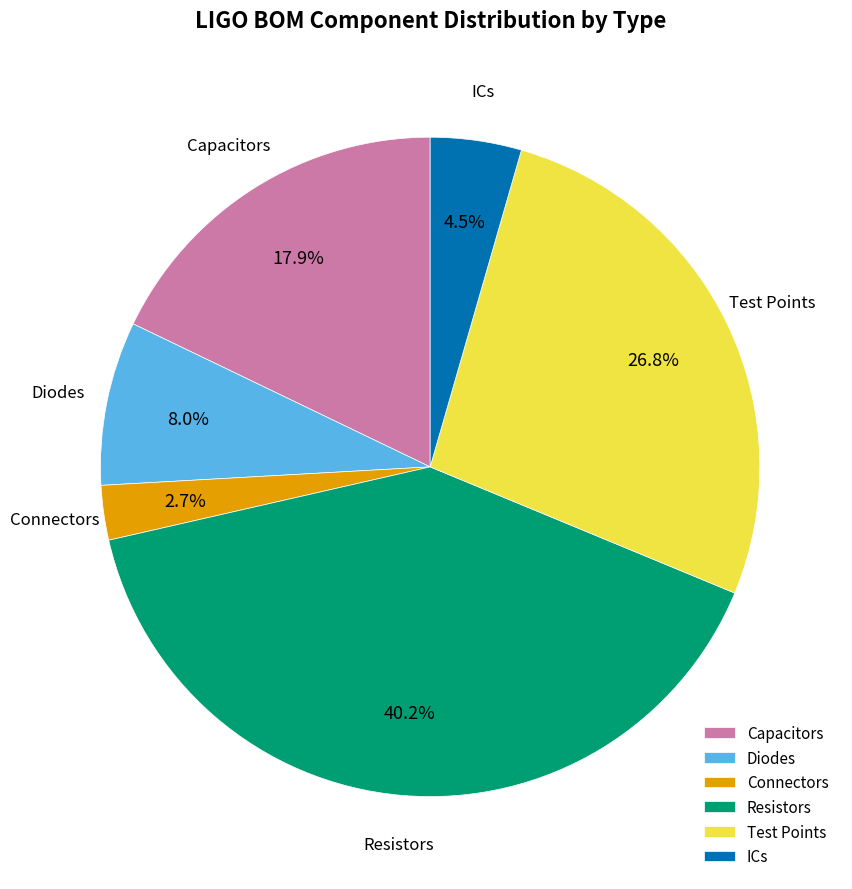

Rank the categories by value from highest to lowest.

Resistors, Test Points, Capacitors, Diodes, ICs, Connectors